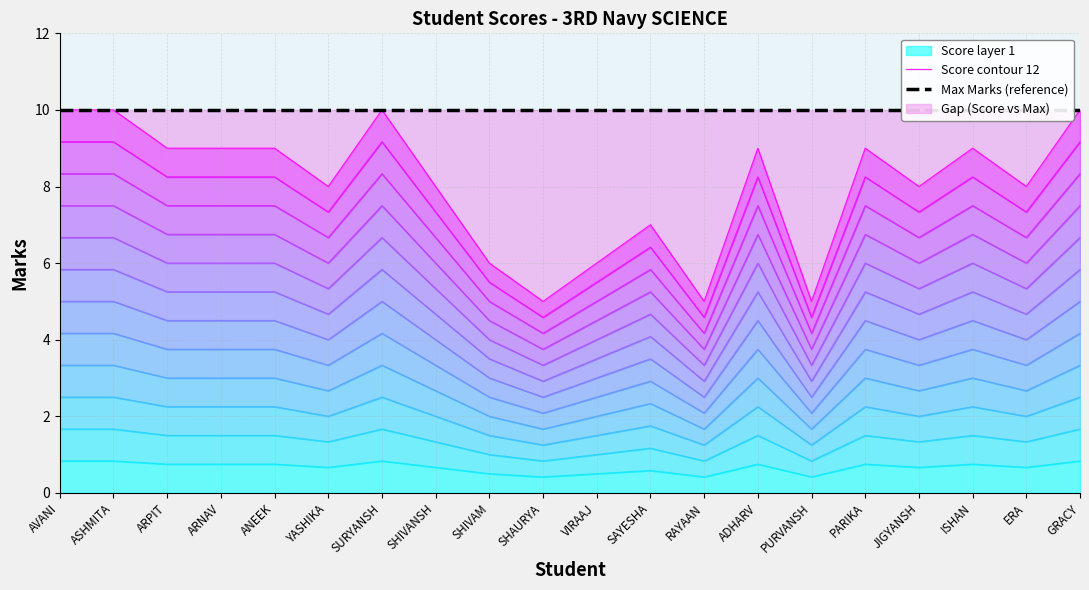

Is the value of Score contour 12 at ADHARV greater than the value of Max Marks (reference) at ASHMITA?

No